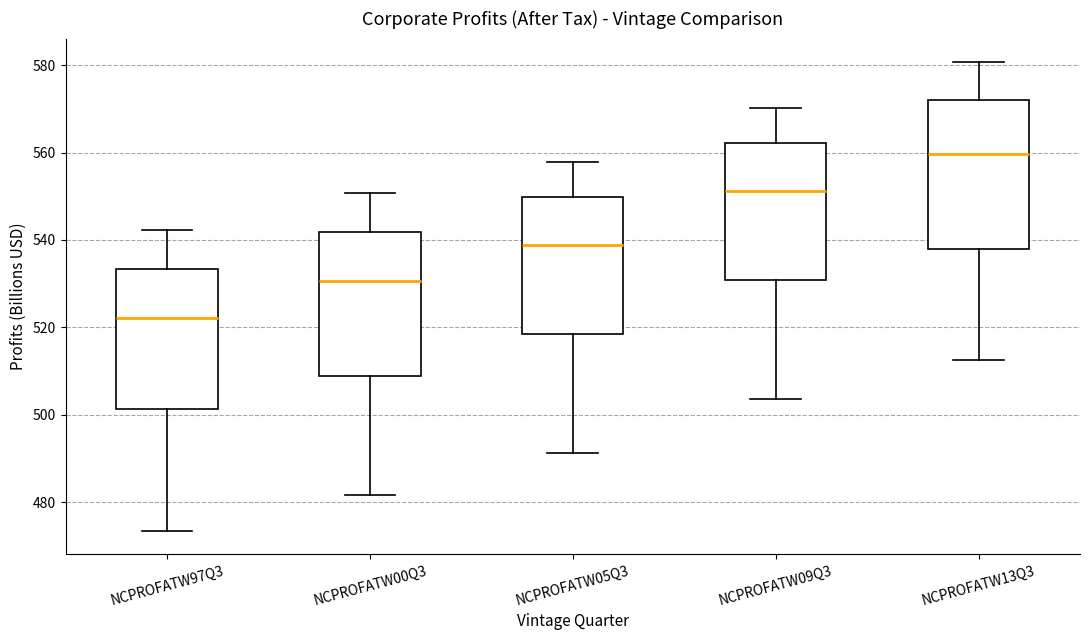

Where is the lower edge of the box for NCPROFATW05Q3 on the y-axis? The values are not printed on the chart, so give them approximately, as read against the axis.

518